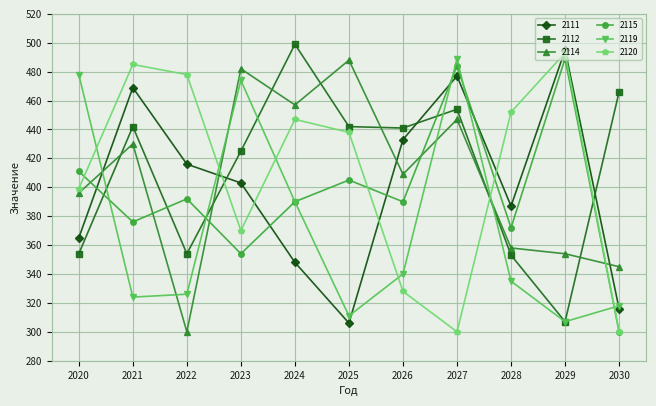

What is the difference between the highest and lowest values at 2029?

188